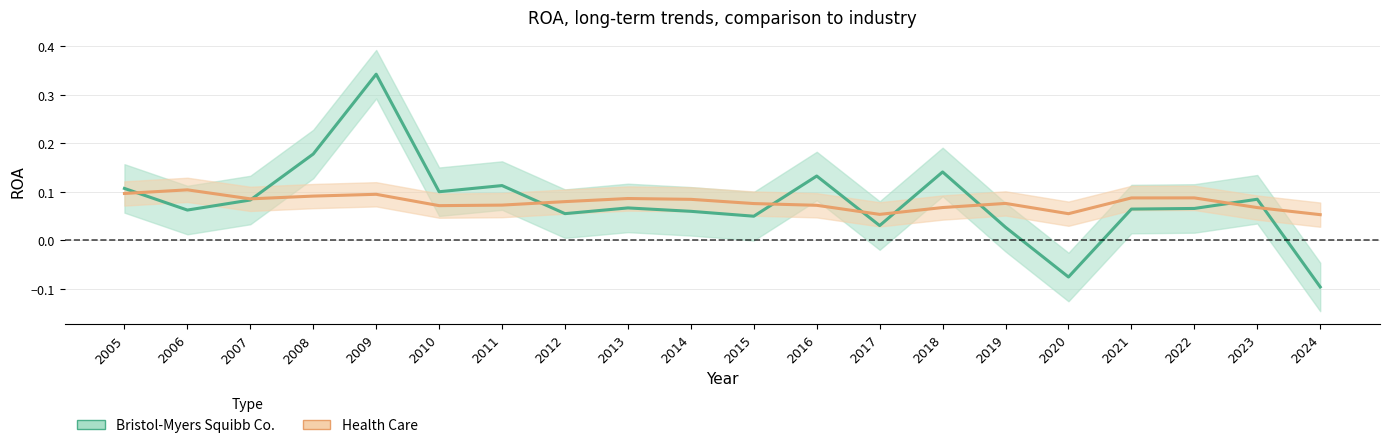

Does the chart display data point markers on the line(s)?

No